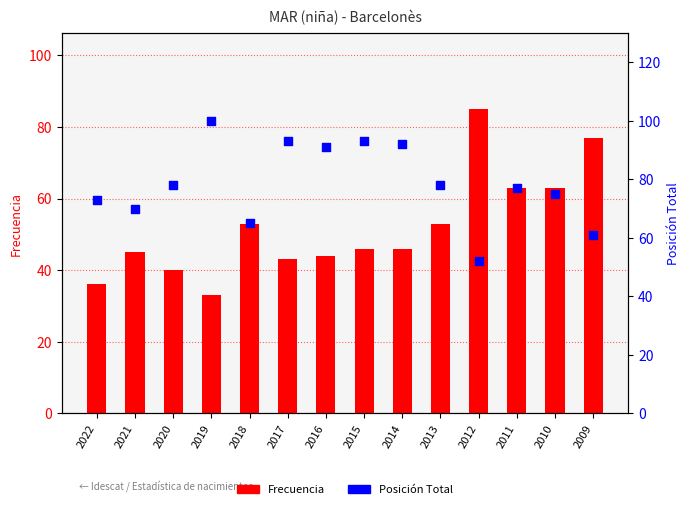

Which series contains the lowest Y value?

Frecuencia